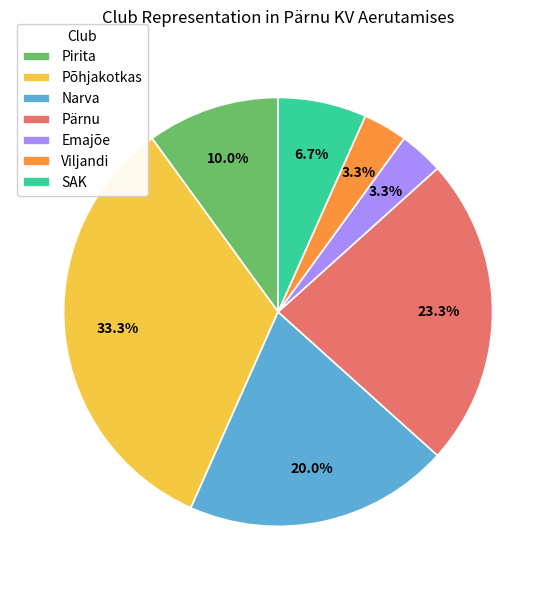

Is it true that Emajõe is 3% of the pie?

True